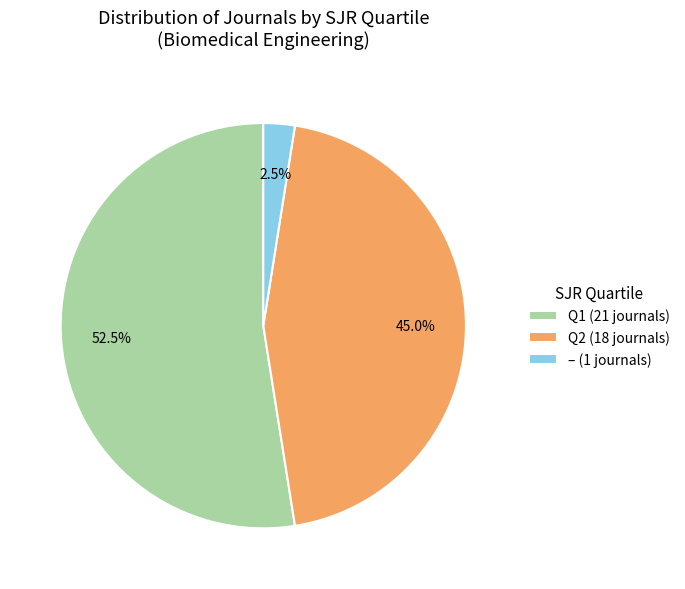

Is there a majority slice in this chart?

Yes